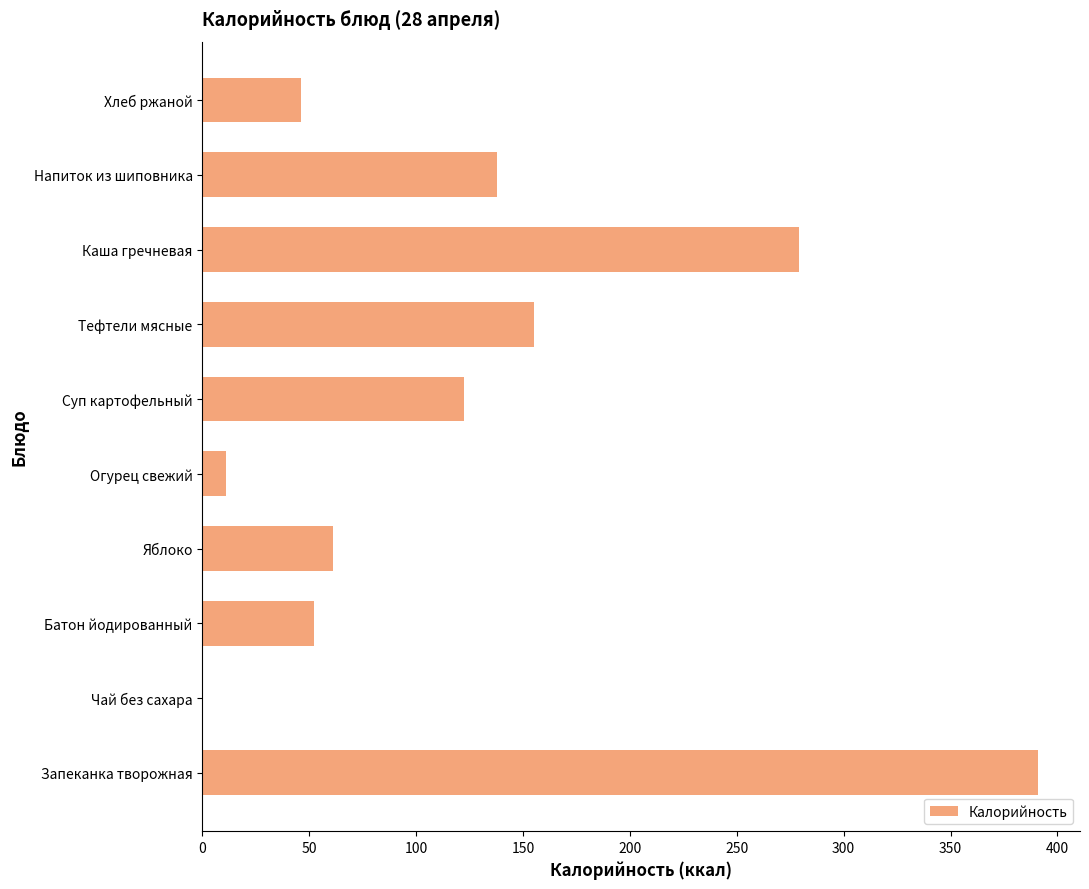

What is the average value?

125.6